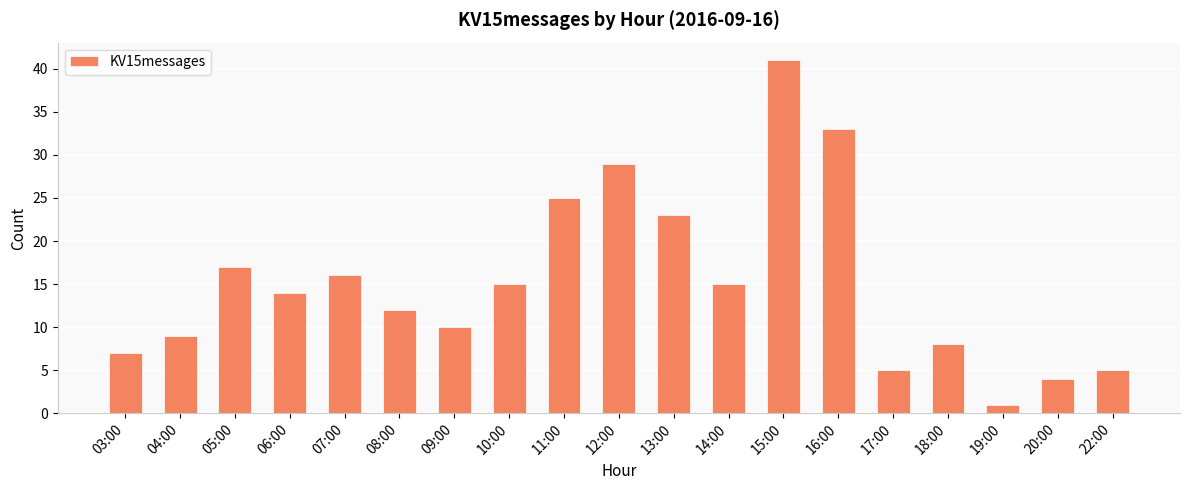

At which label does the data first exceed 14?

05:00